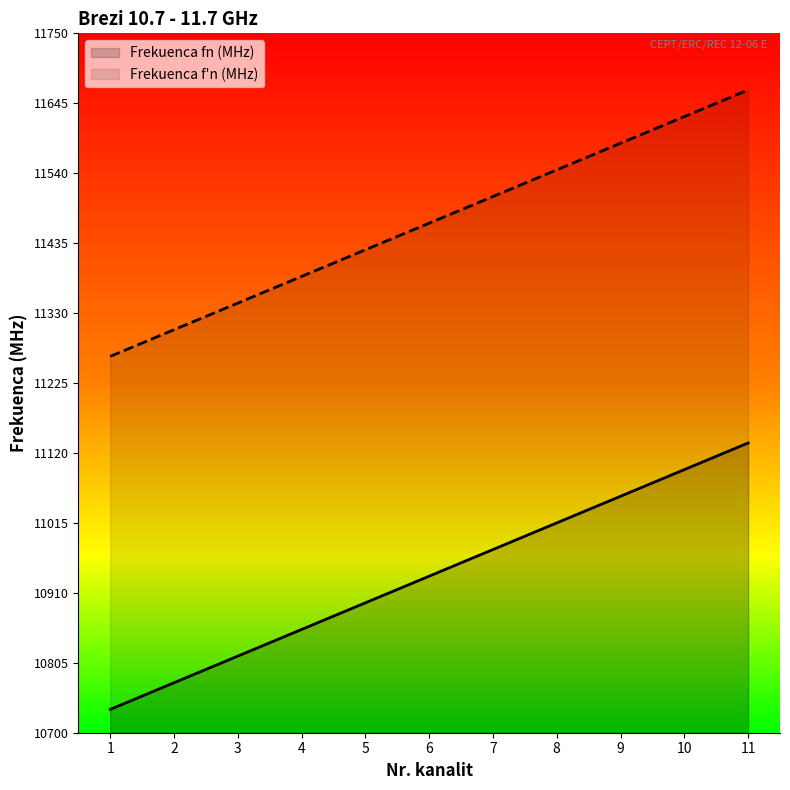

True or false: Frekuenca f'n (MHz) and Frekuenca fn (MHz) intersect in this chart.

False